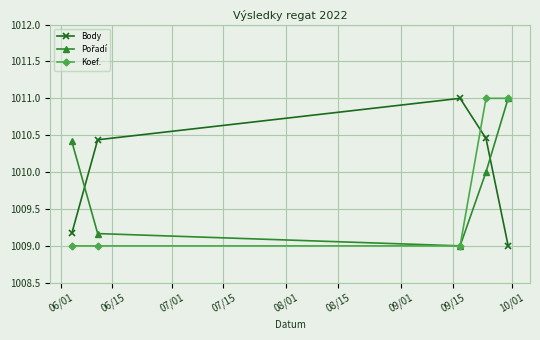

True or false: Body has more than 1 interior local peaks.

False